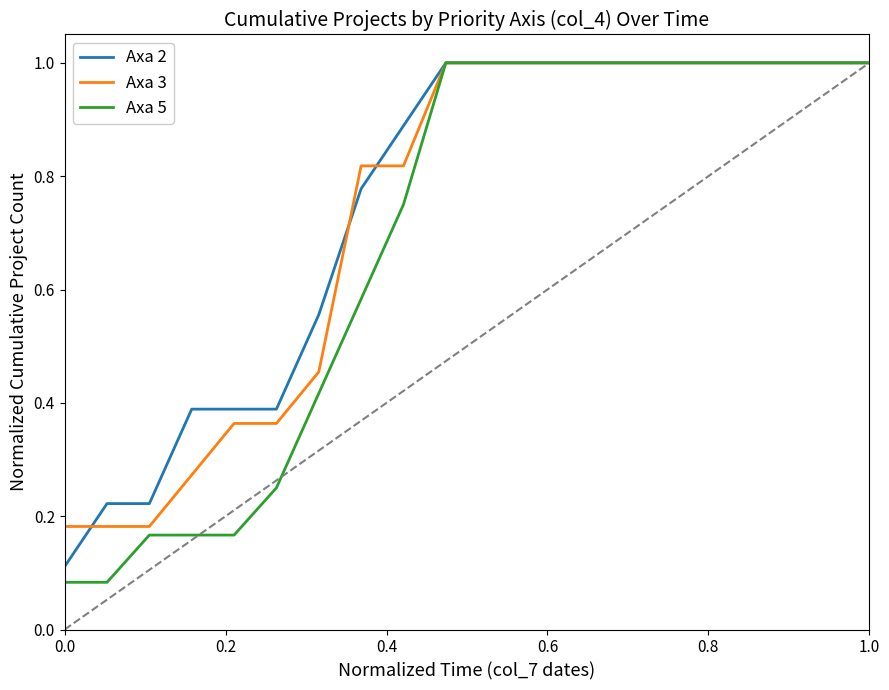

What is the greatest value displayed?

1.0